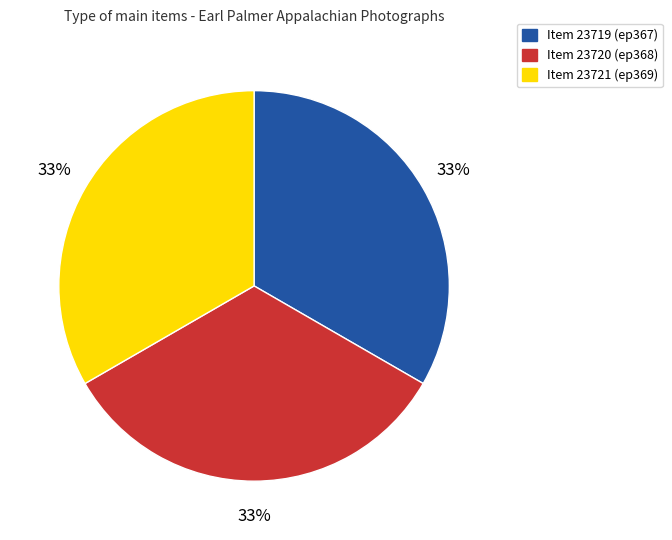

The Item 23719 (ep367) slice represents 33% of the pie. True or false?

True